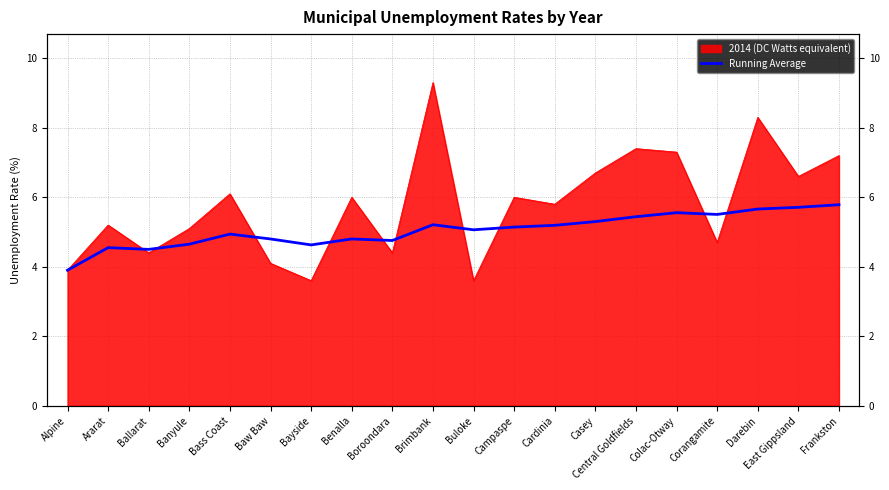

Does the chart display data point markers on the line(s)?

No